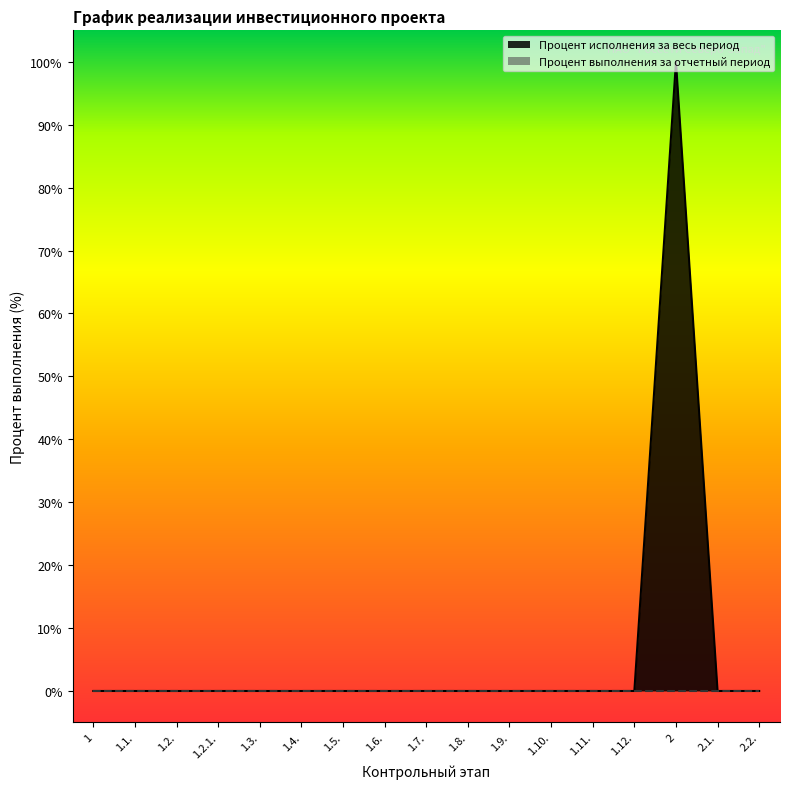

What position from the right is 1.2.?

15